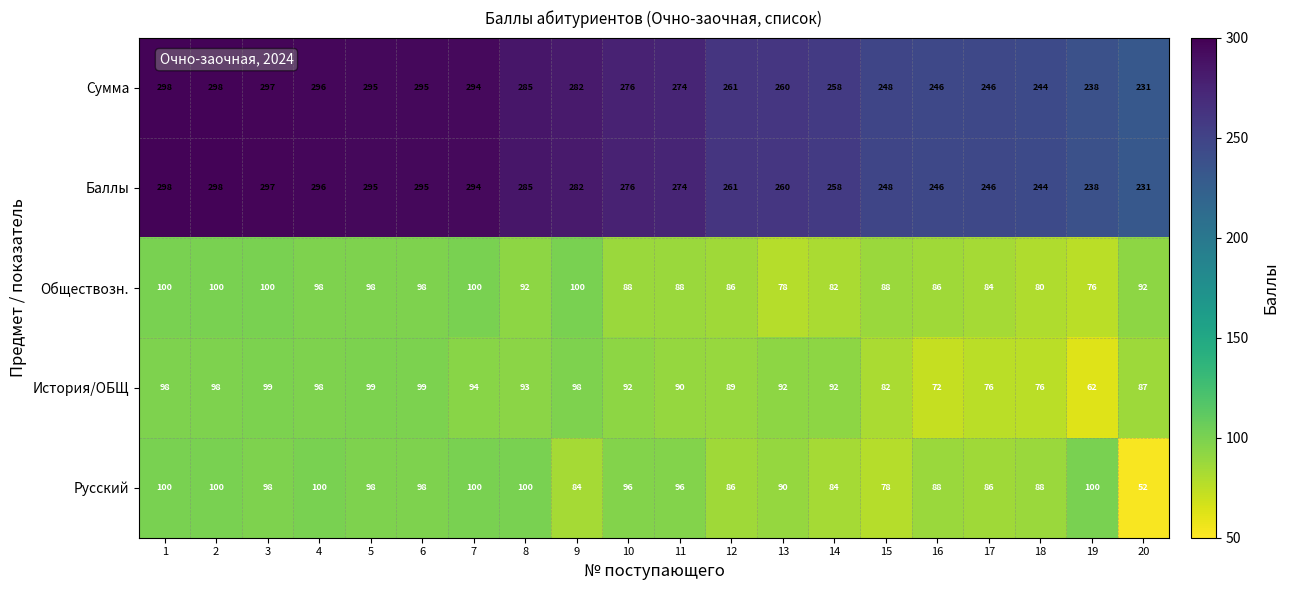

The value of Баллы at 10 is 94. True or false?

False